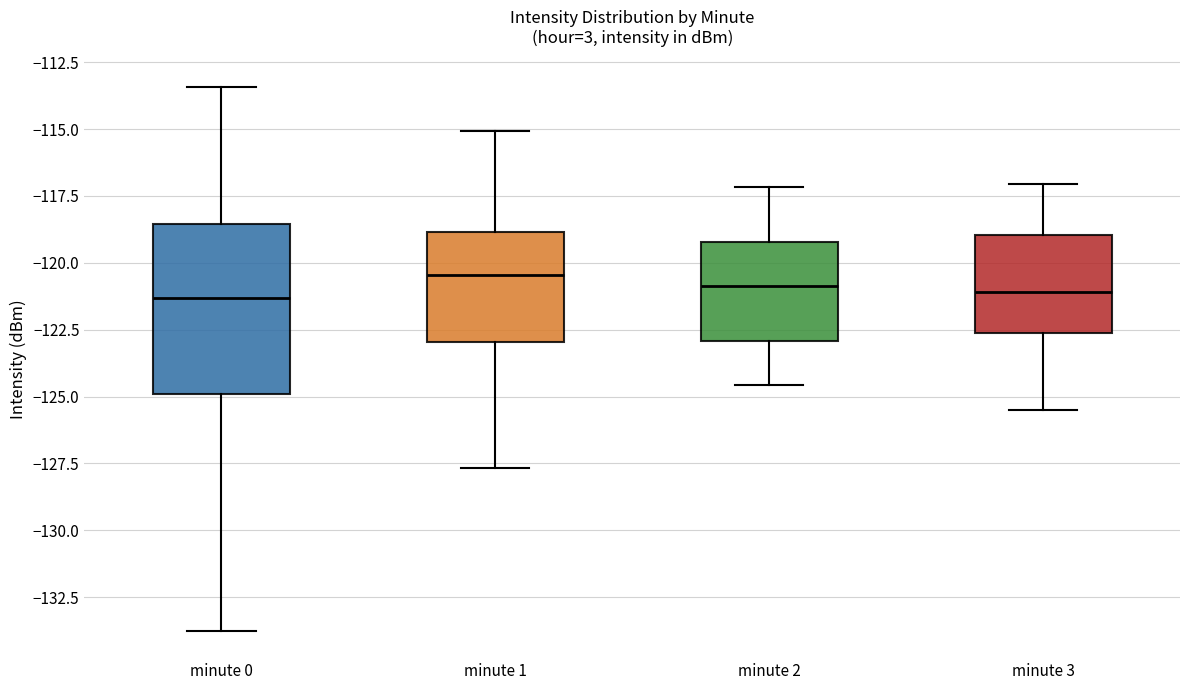

Where is the lower edge of the box for minute 1 on the y-axis? The values are not printed on the chart, so give them approximately, as read against the axis.

-123.0